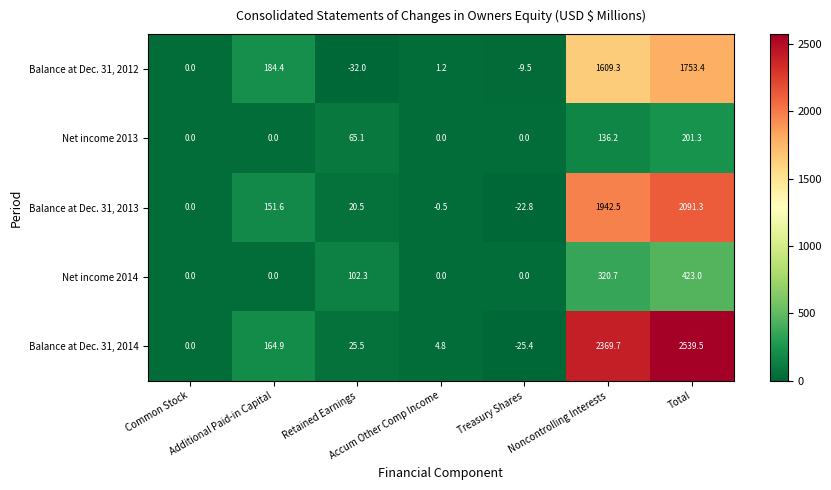

At how many categories does at least one series exceed 1170?

2